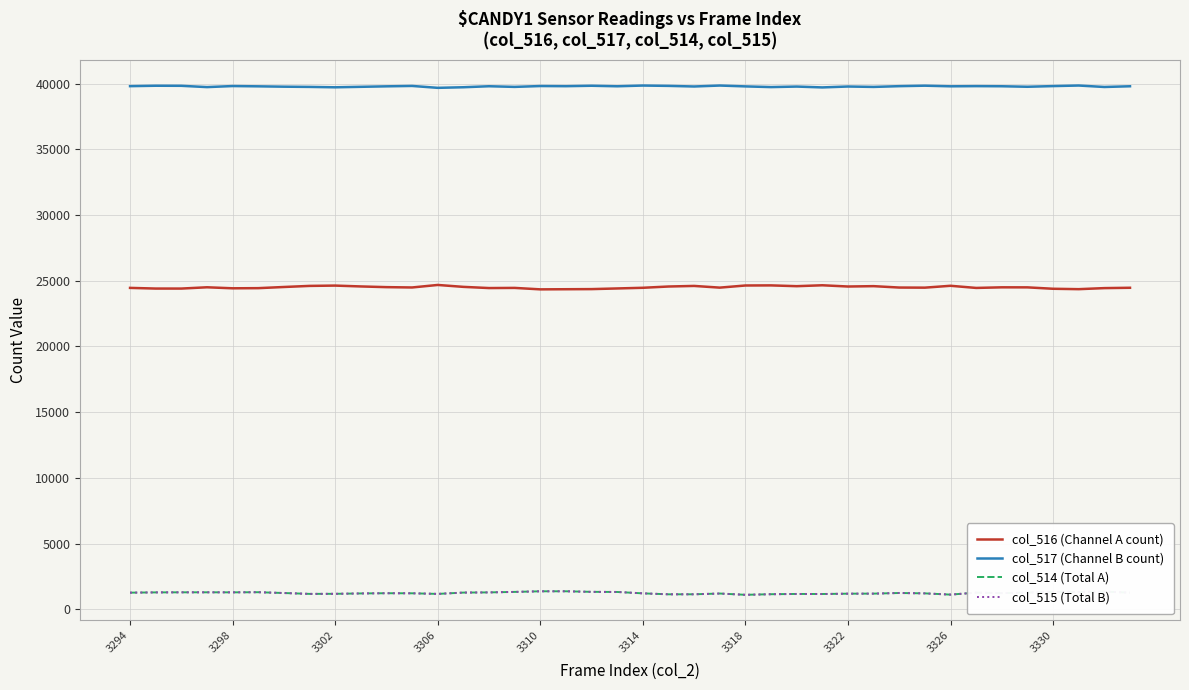

What is the greatest value displayed?

39861